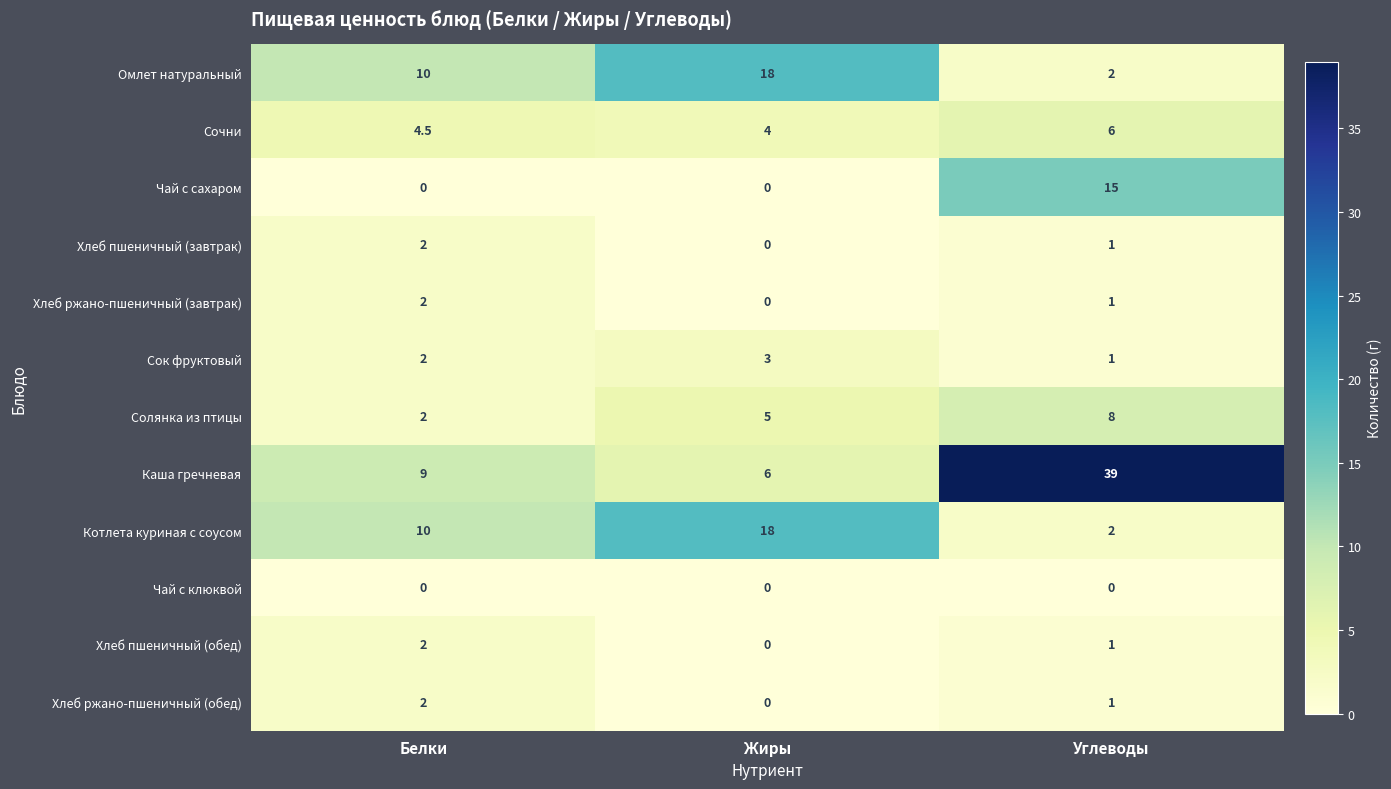

What is the average value of the Хлеб пшеничный (завтрак) series?

1.0